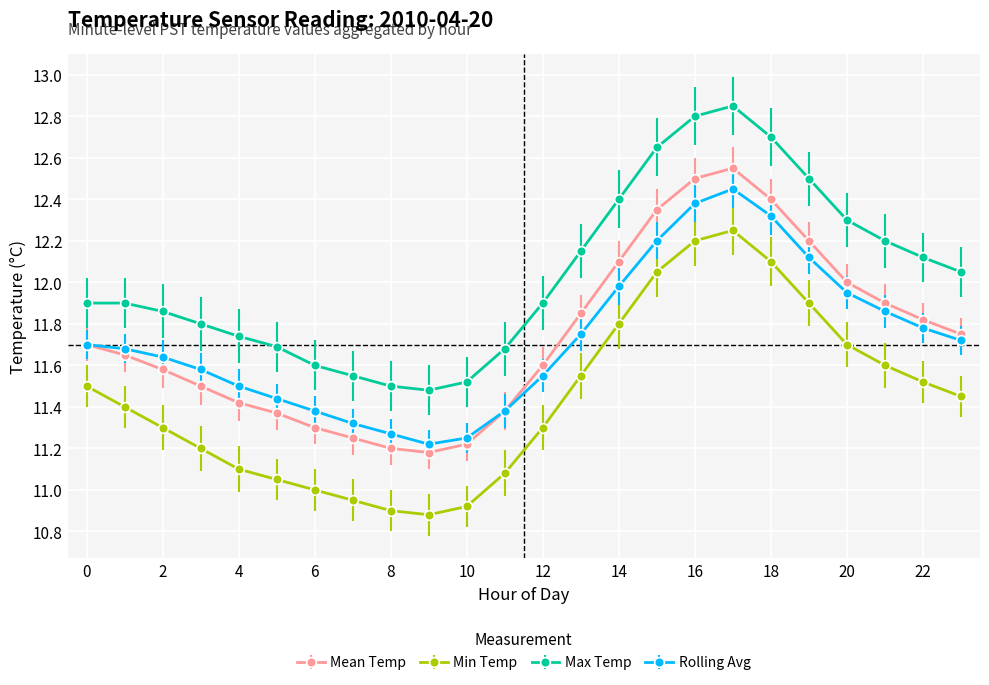

What is the sum of all Min Temp values?

274.7